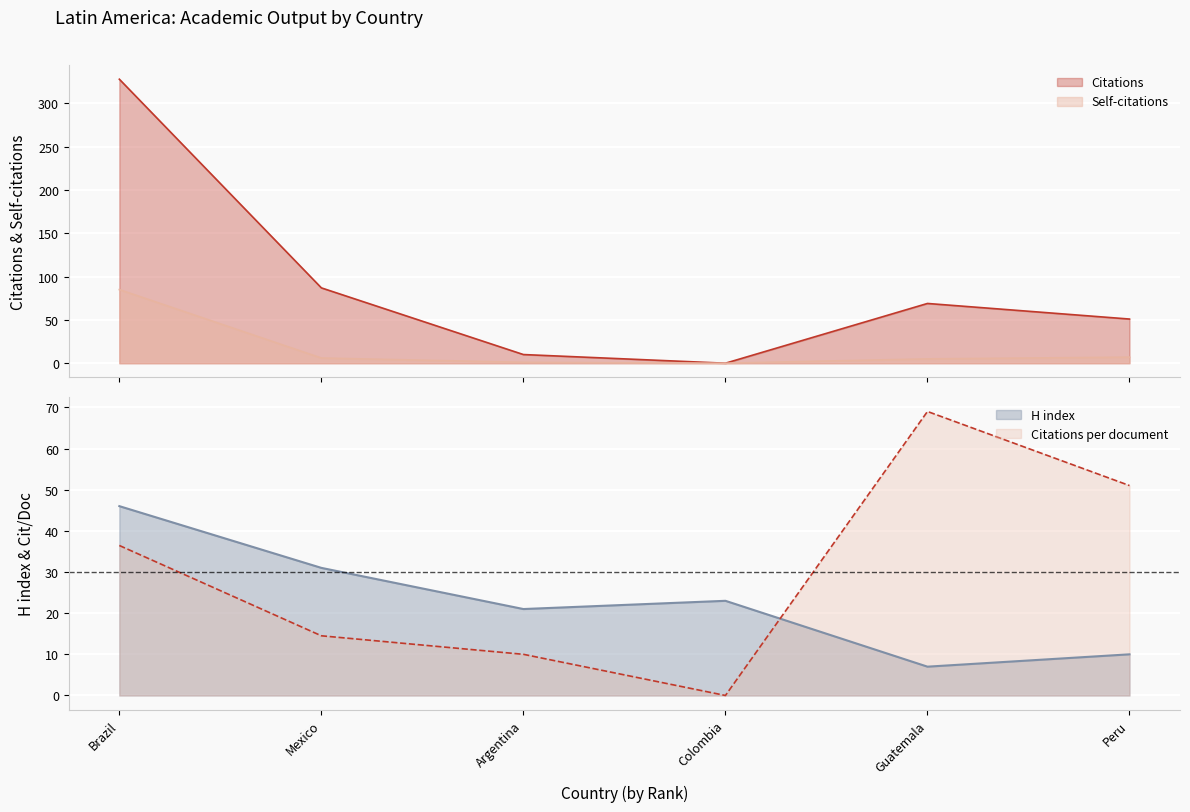

Which has a higher value, Mexico or Brazil?

Brazil